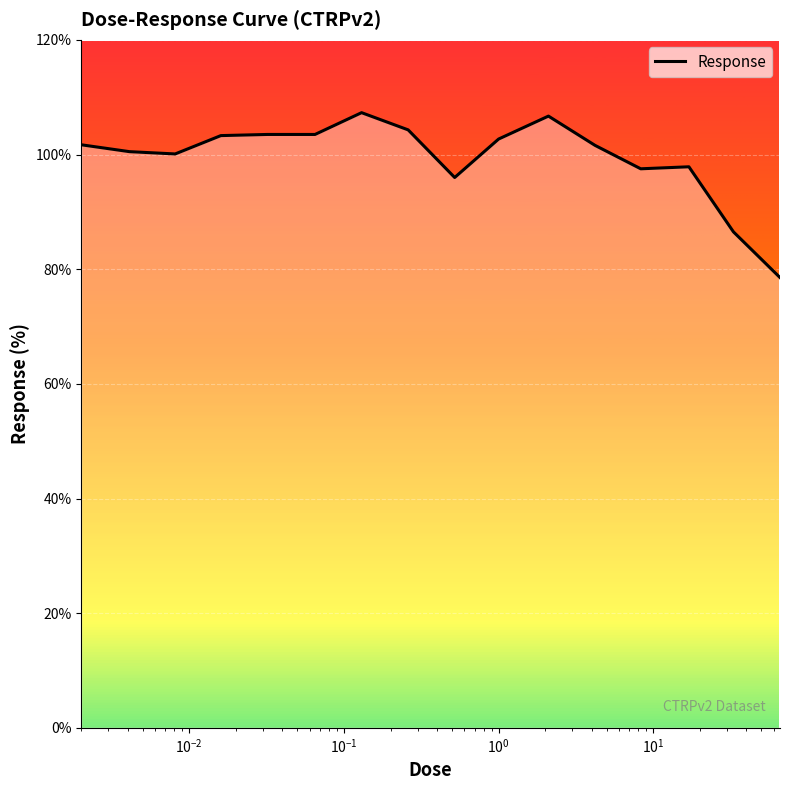

What is the difference between the maximum and minimum values?

28.8